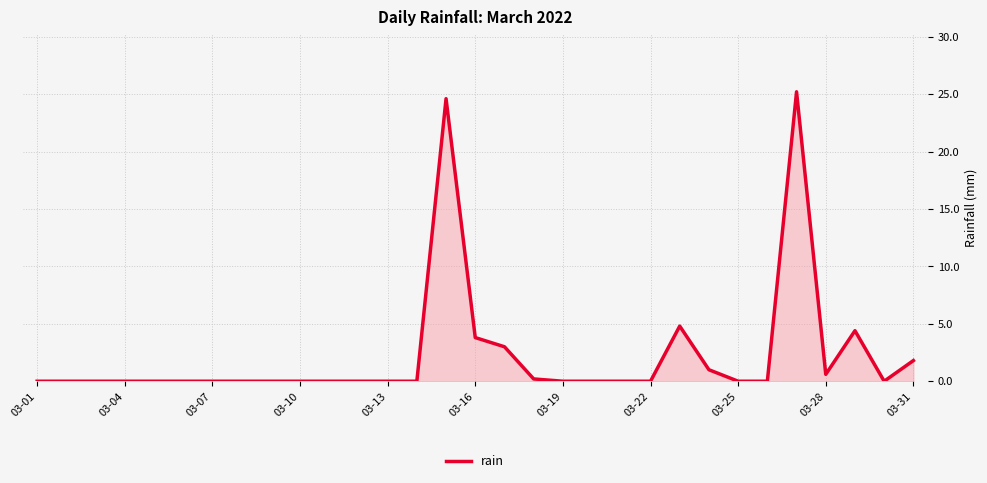

What is the greatest value displayed?

25.2